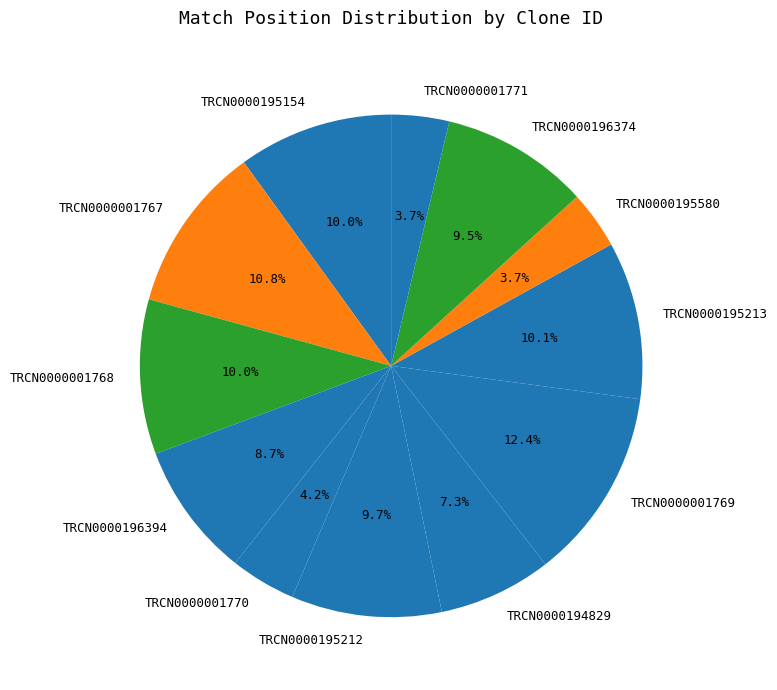

What is the total percentage of TRCN0000195212 and TRCN0000001770?

13.9%